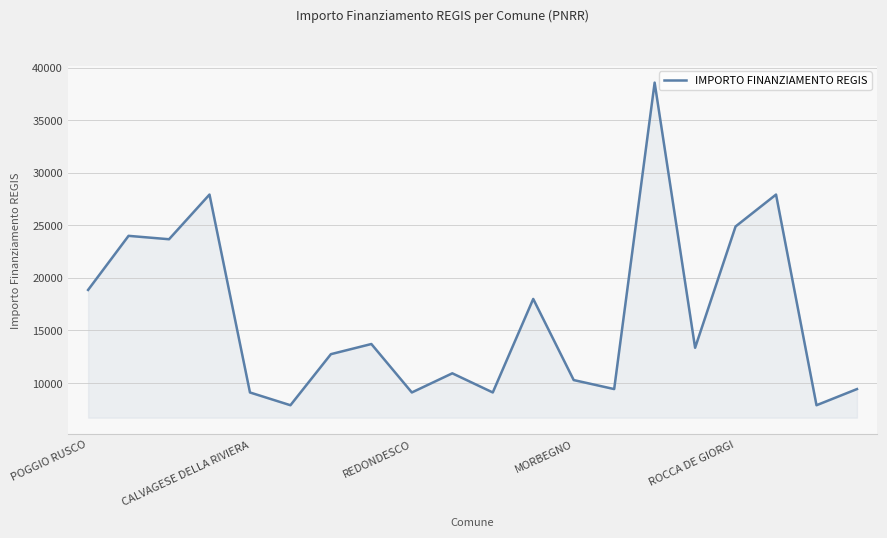

What is the sum of all values?

326790